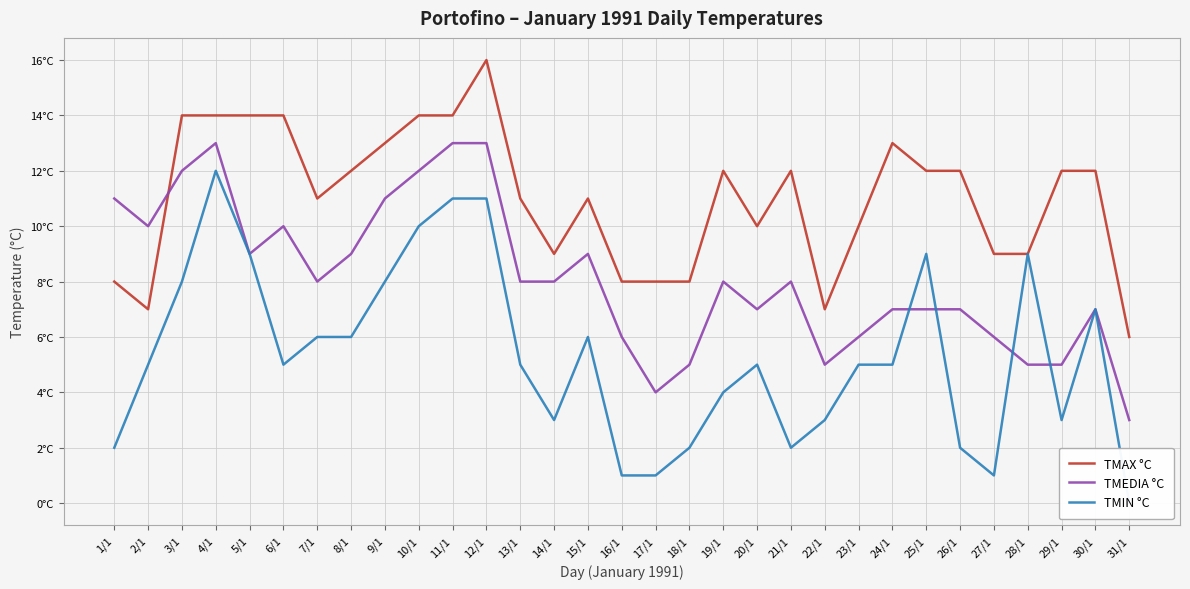

Is the value of TMAX °C at 15/1 greater than the value of TMIN °C at 10/1?

Yes